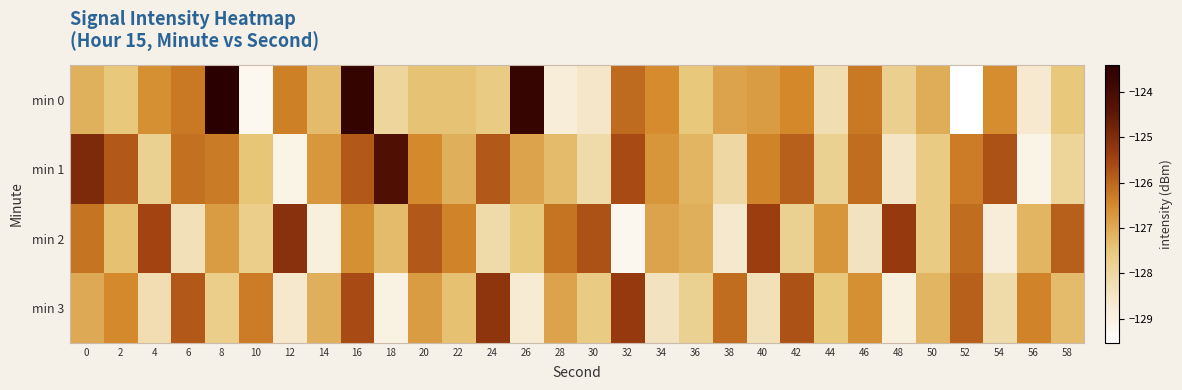

Rank the series by their maximum value, from lowest to highest.

min 3, min 2, min 1, min 0